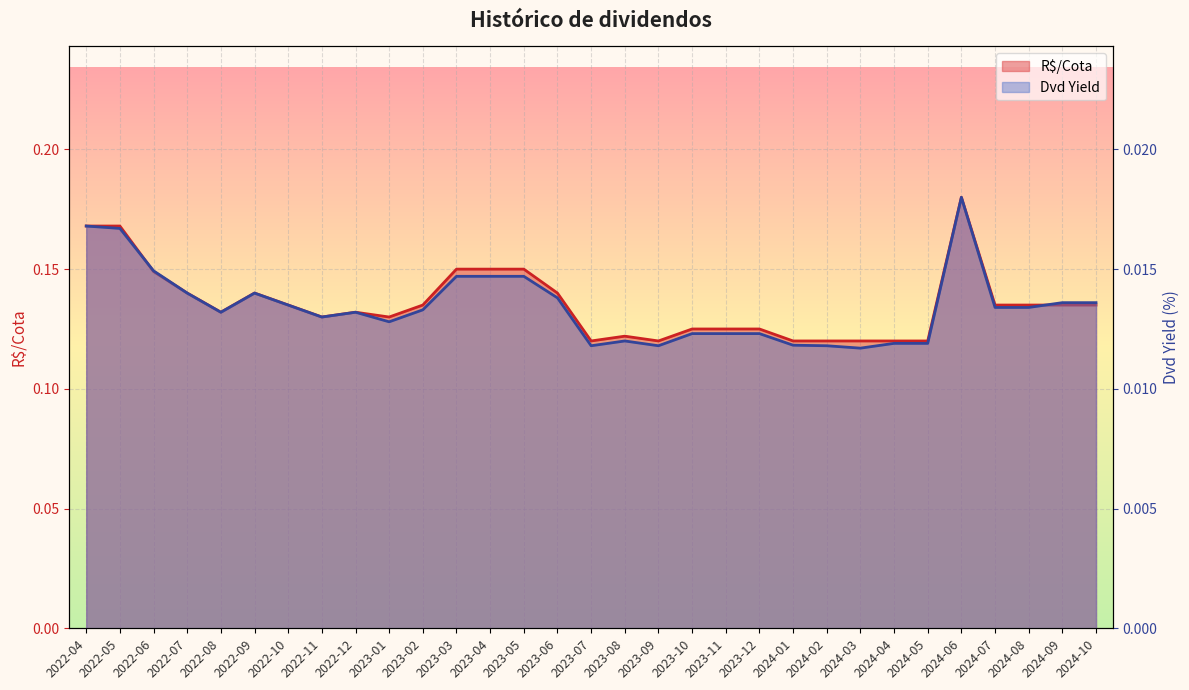

List the series in order of their overall mean, highest first.

R$/Cota, Dvd Yield